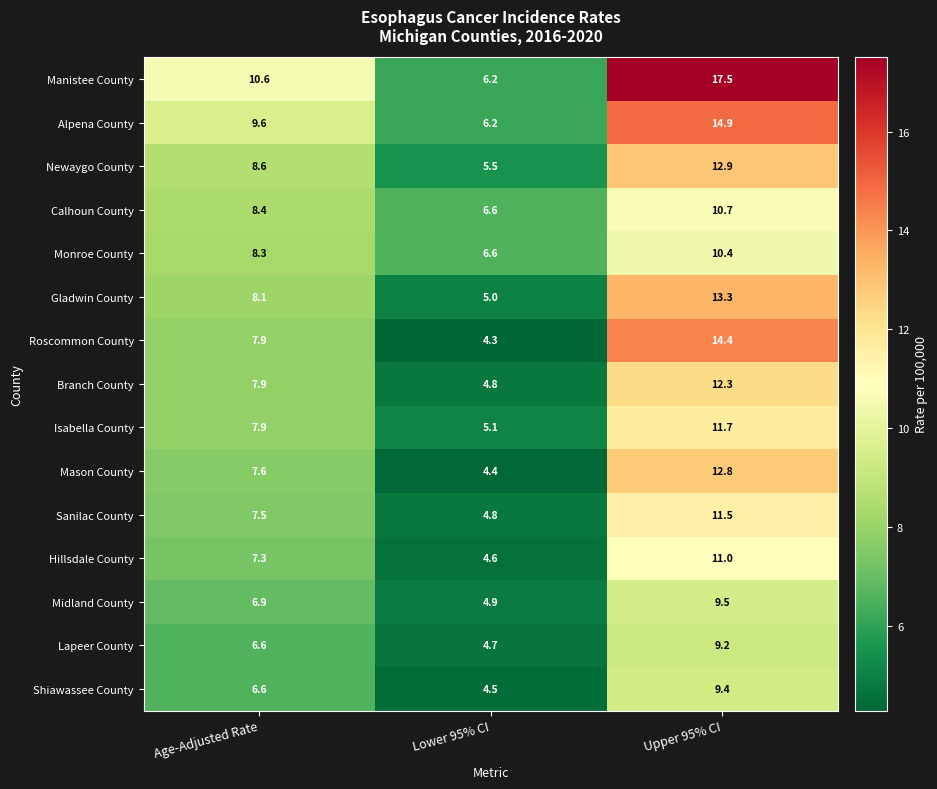

The Sanilac County series shows 2.1 at Lower 95% CI. True or false?

False